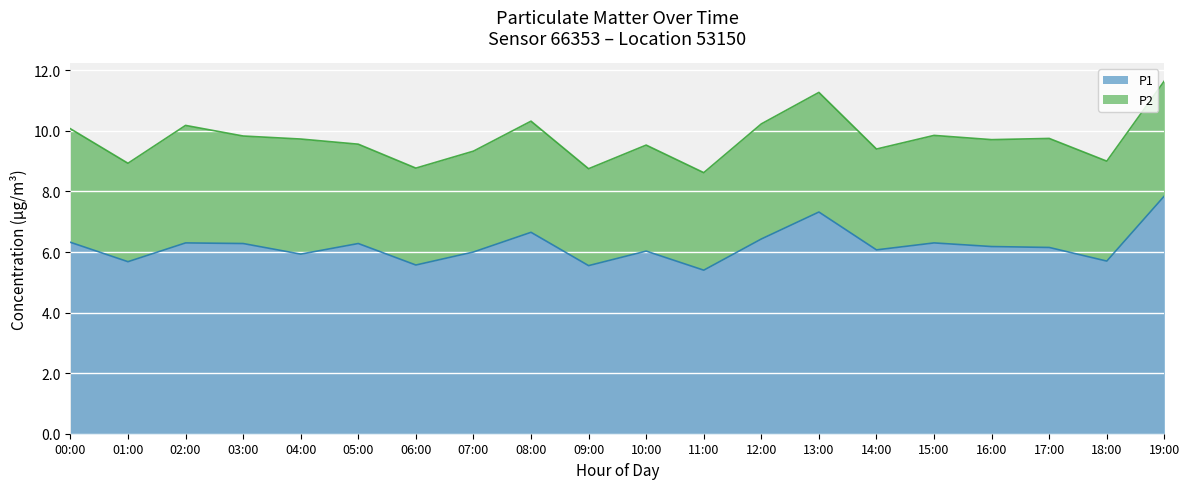

What position from the left is 10:00?

11